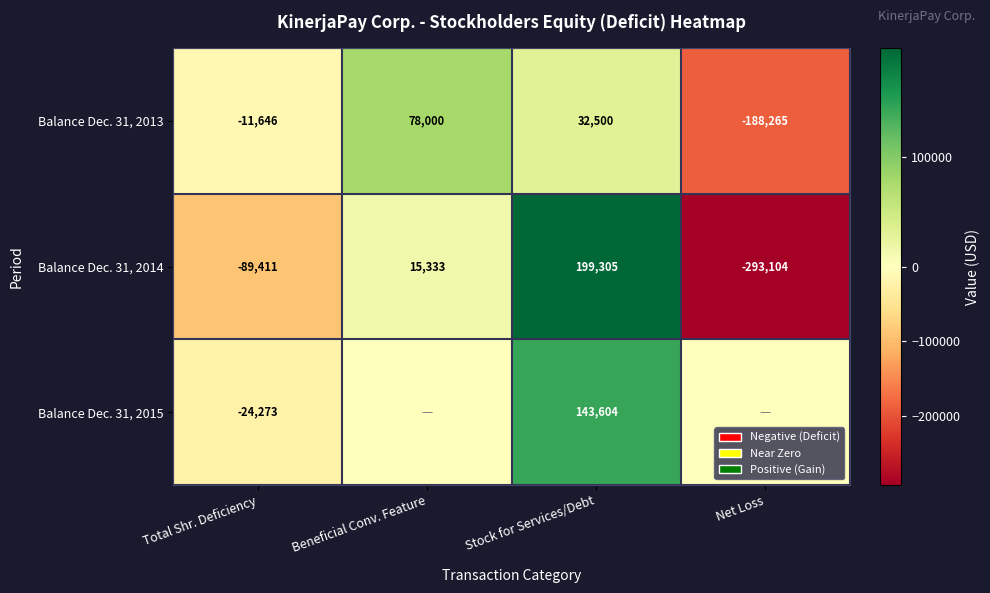

Which has a higher value, Total Shr. Deficiency or Stock for Services/Debt?

Stock for Services/Debt